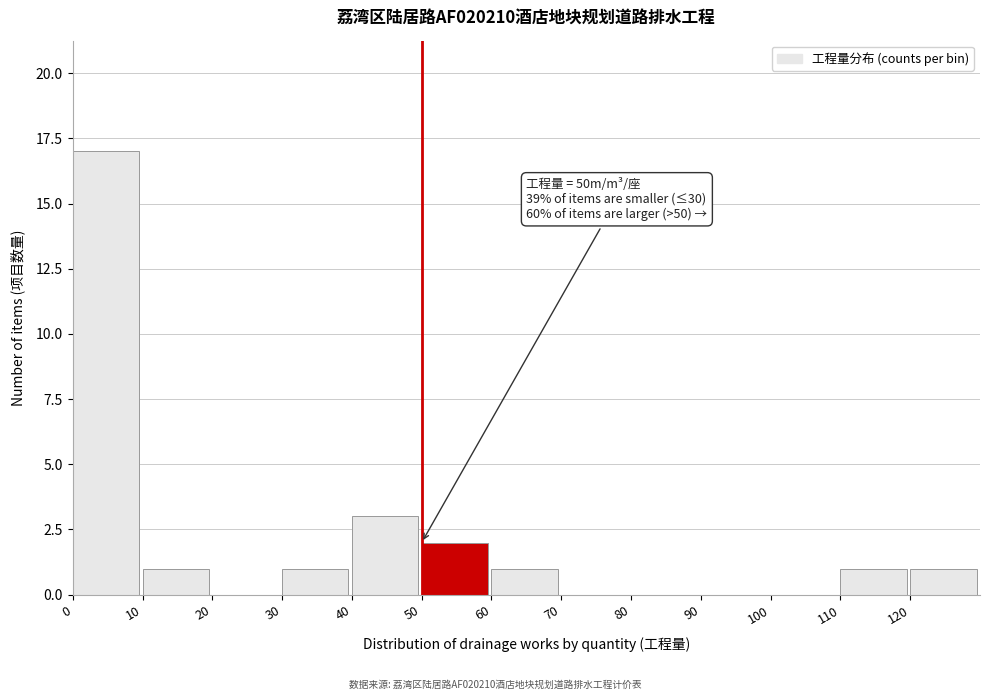

Which range on the x-axis has the tallest bar?

0 to 10